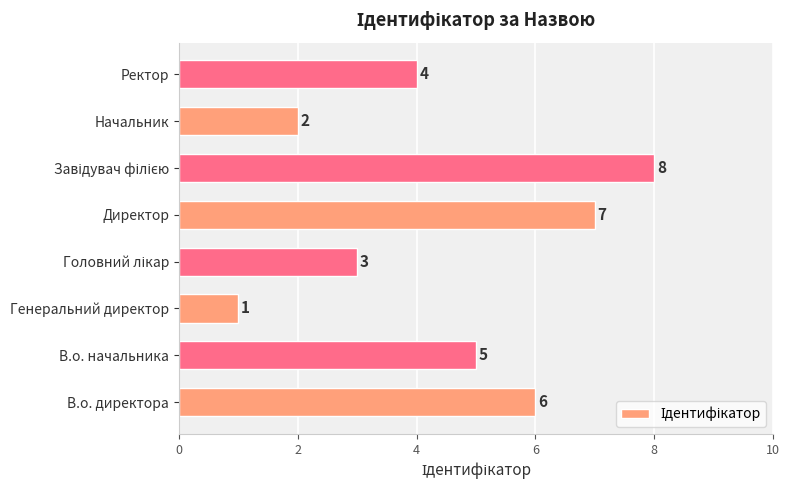

What is the difference between the maximum and minimum values?

7